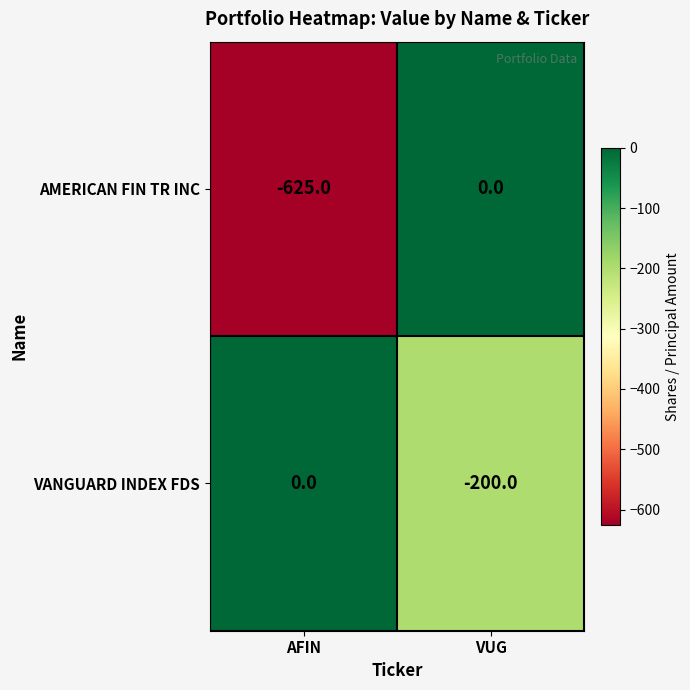

What is the smallest value displayed?

-625